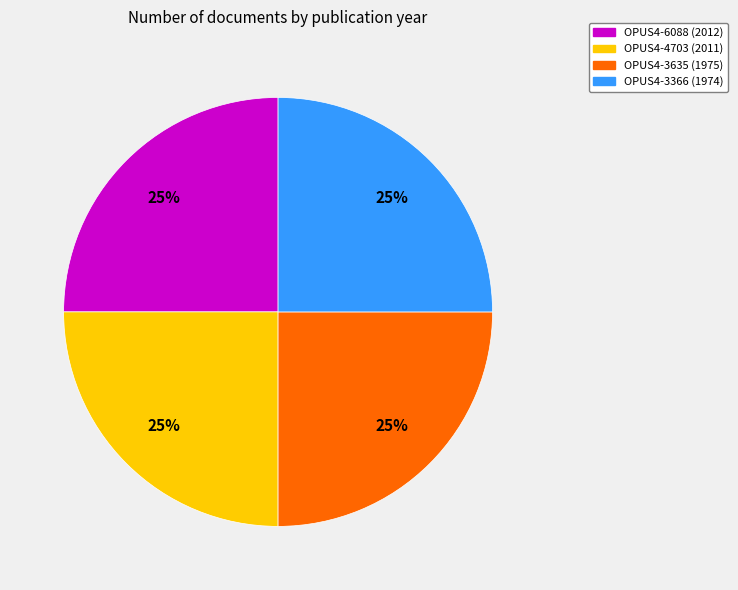

How many segments does this pie chart have?

4